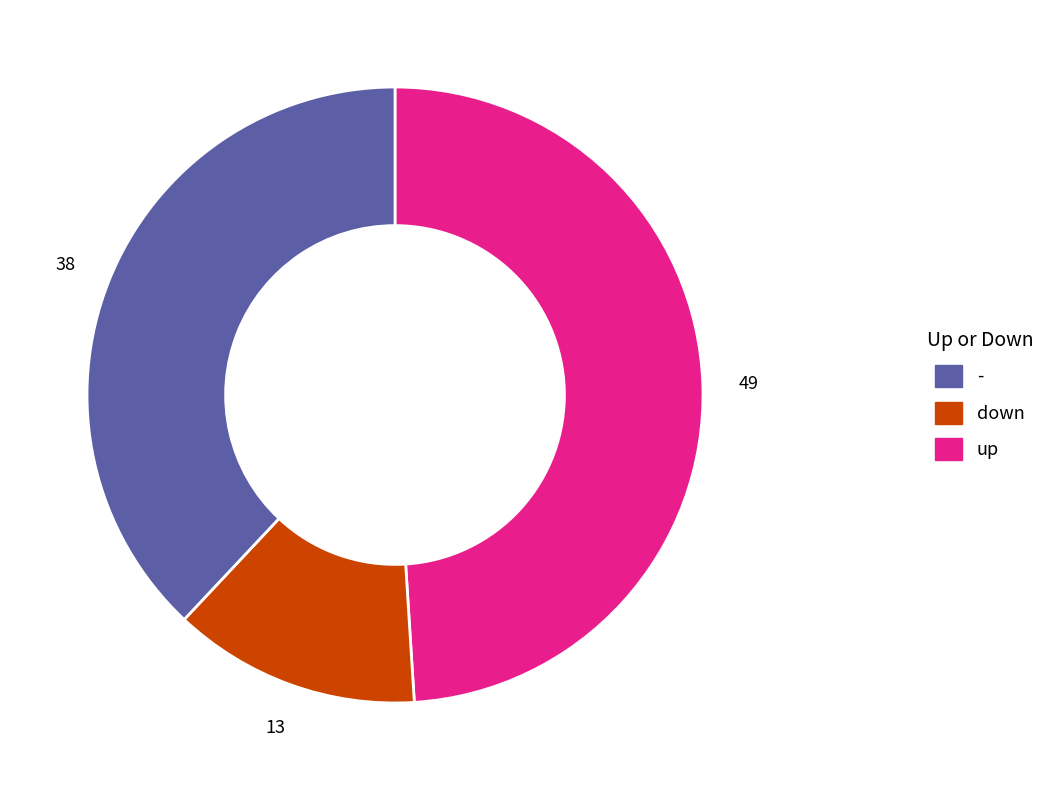

Is there any slice that represents more than half of the pie?

No